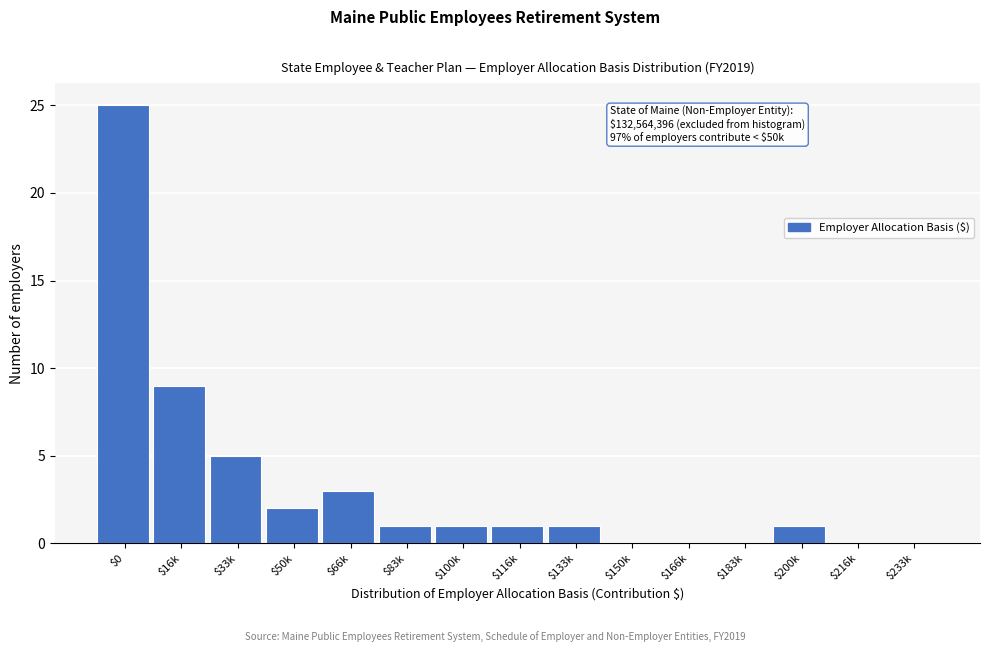

At which label is the value closest to 12?

$16k